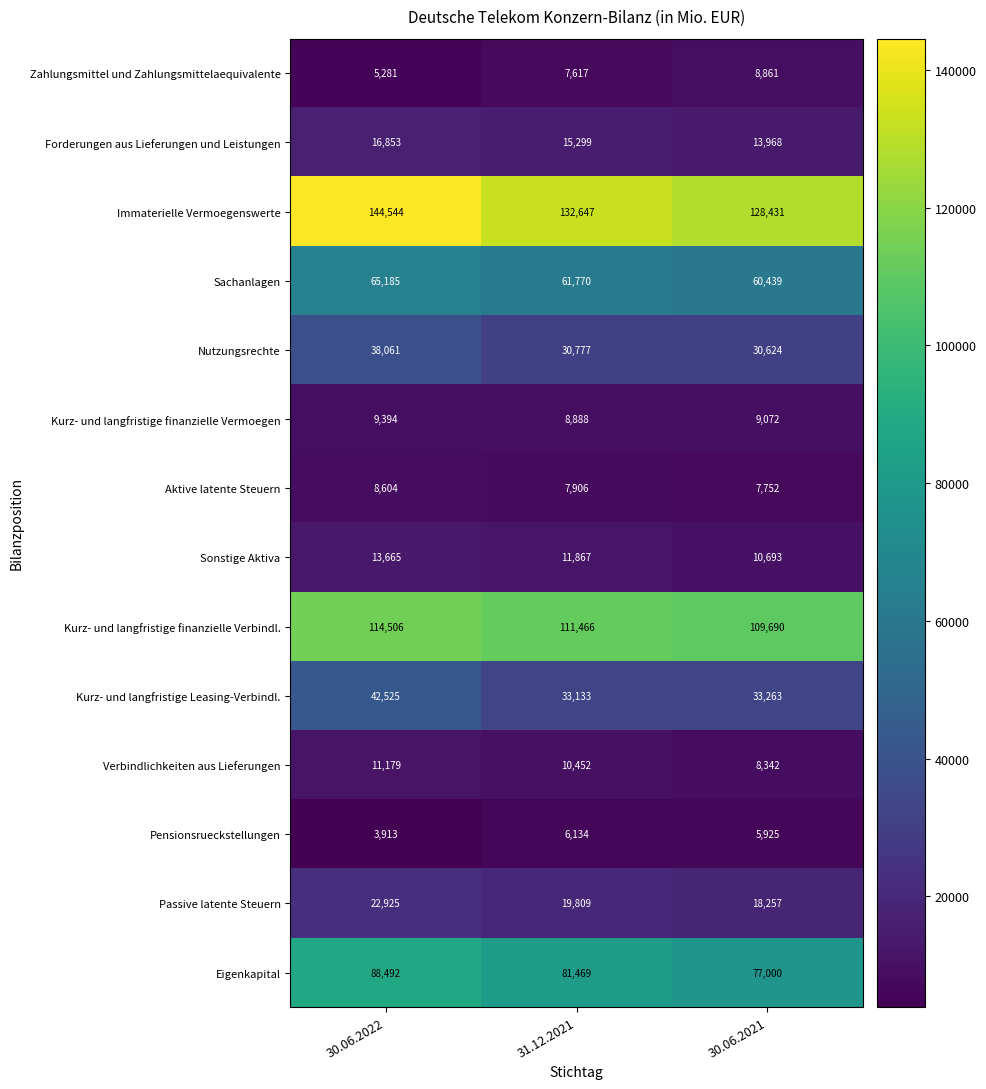

What is the difference between the maximum and minimum values in the Passive latente Steuern series?

4668